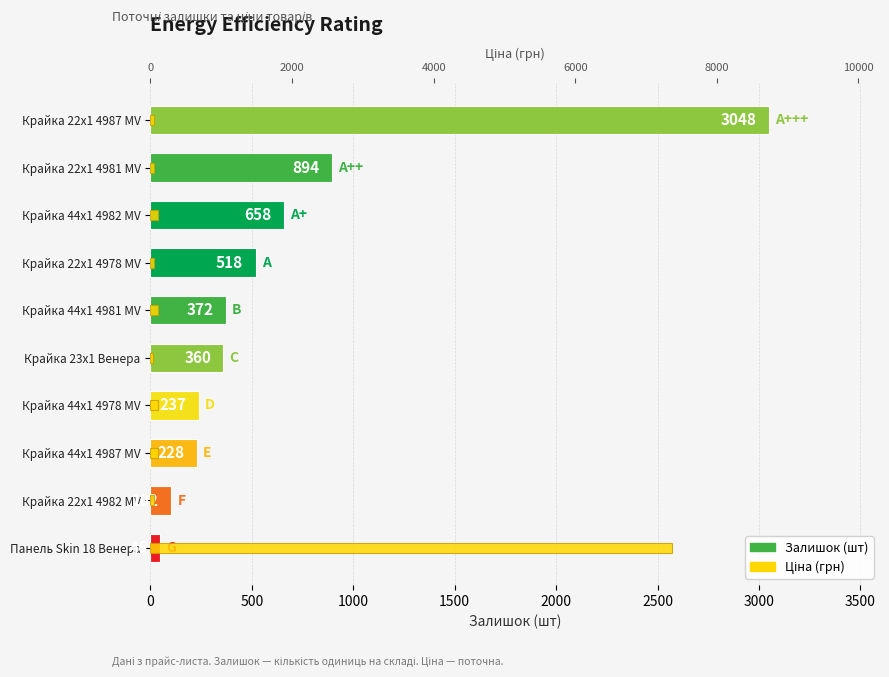

What is the approximate value of Ціна at Крайка 22x1 4987 MV?

55.3